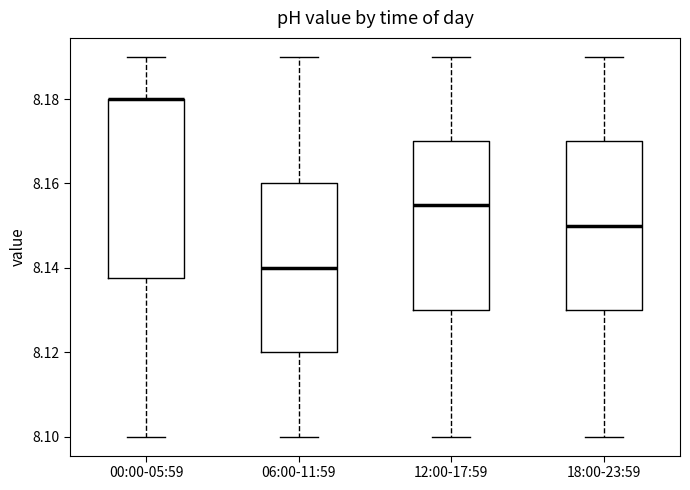

Reading left to right, transcribe this box plot: for each box, give where its median line is, the range the box spans, and where its two whiskers end, as read against the y-axis. The values are not printed on the chart, so give them approximately, as read against the axis.

00:00-05:59: median 8.180 (drawn on the box's upper edge), box 8.138 to 8.180, whiskers 8.100 to 8.190
06:00-11:59: median 8.140, box 8.120 to 8.160, whiskers 8.100 to 8.190
12:00-17:59: median 8.156, box 8.130 to 8.170, whiskers 8.100 to 8.190
18:00-23:59: median 8.150, box 8.130 to 8.170, whiskers 8.100 to 8.190